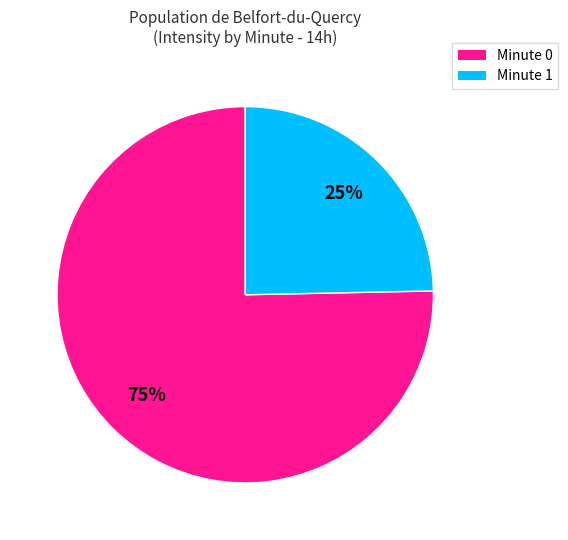

Is there any slice that represents more than half of the pie?

Yes